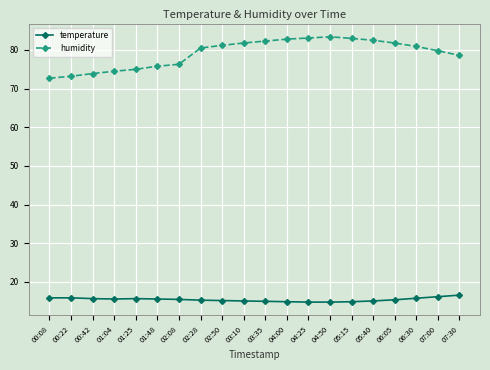

What is the difference between the humidity values at 00:42 and 05:15?

9.1